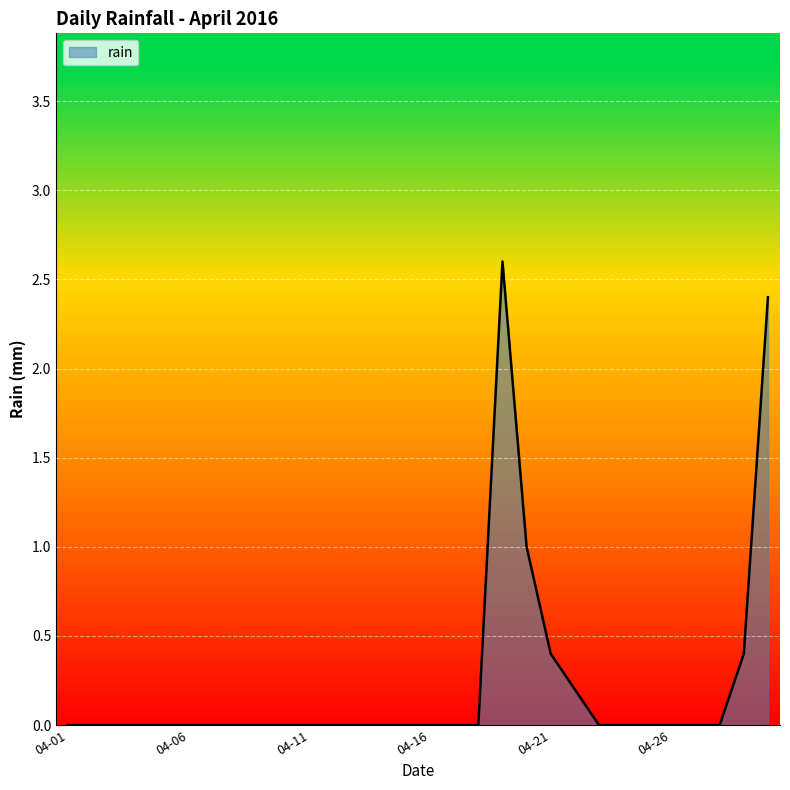

What is the greatest value displayed?

2.6